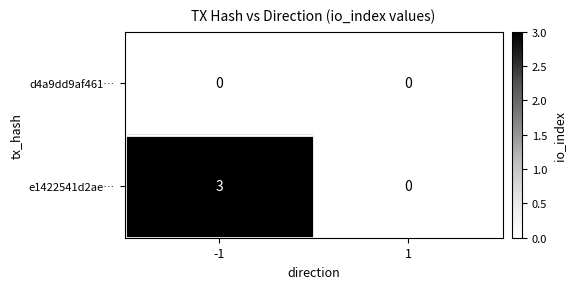

List the series in order of their peak value, lowest first.

d4a9dd9af461…, e1422541d2ae…